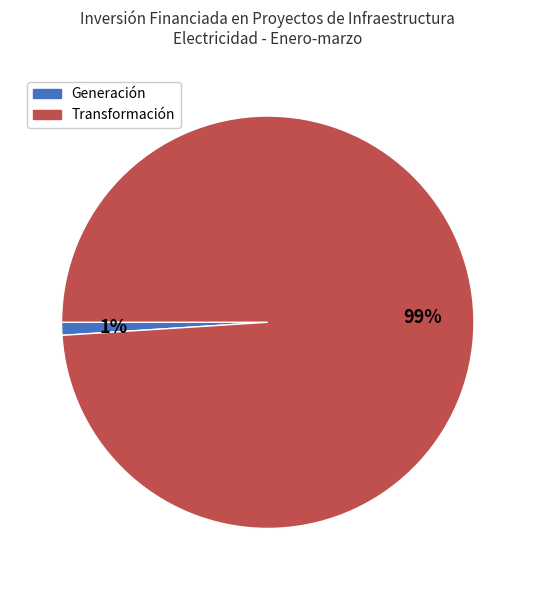

Rank the categories by value from highest to lowest.

Transformación, Generación